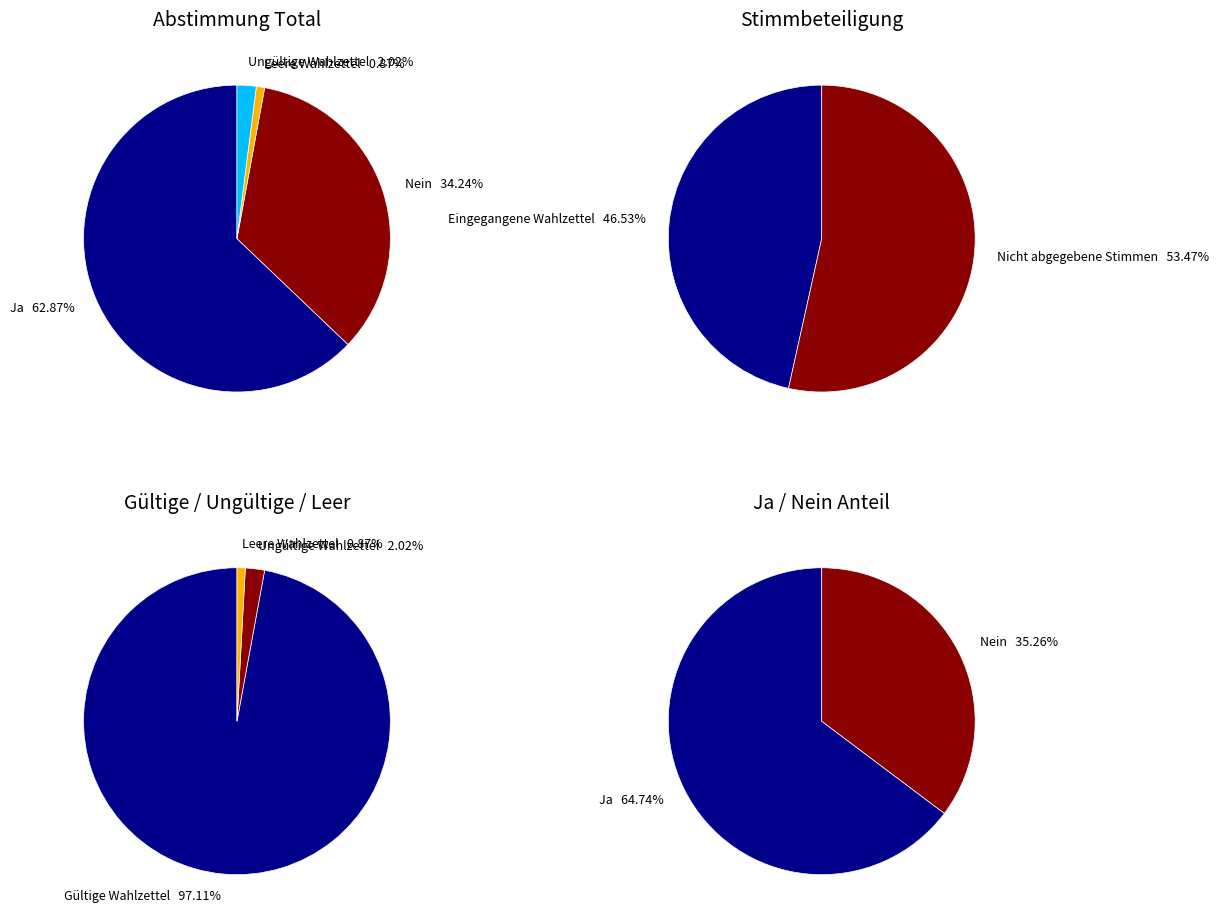

What portion of the pie excludes 1?

64.7%